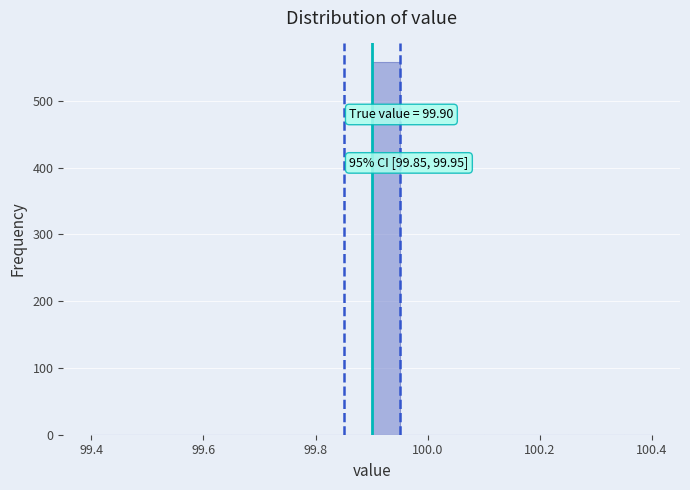

Read against the x-axis, roughly where is the centre of the tallest bar?

99.92